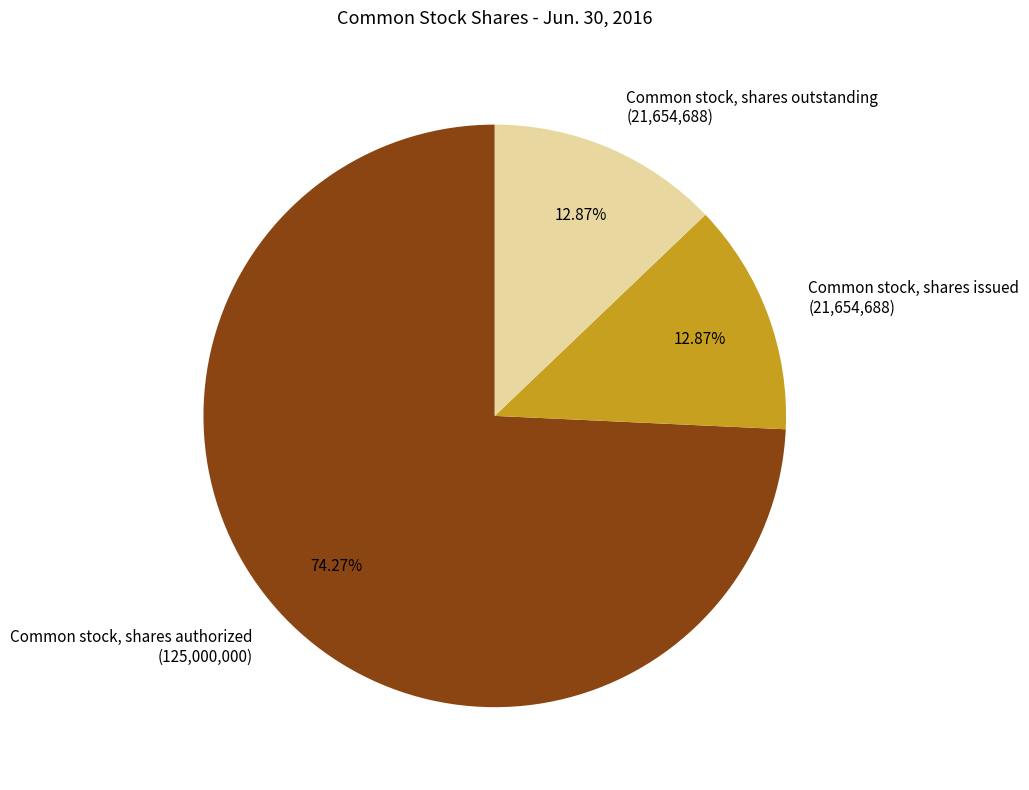

Which category has the biggest portion of the pie?

Common stock, shares authorized